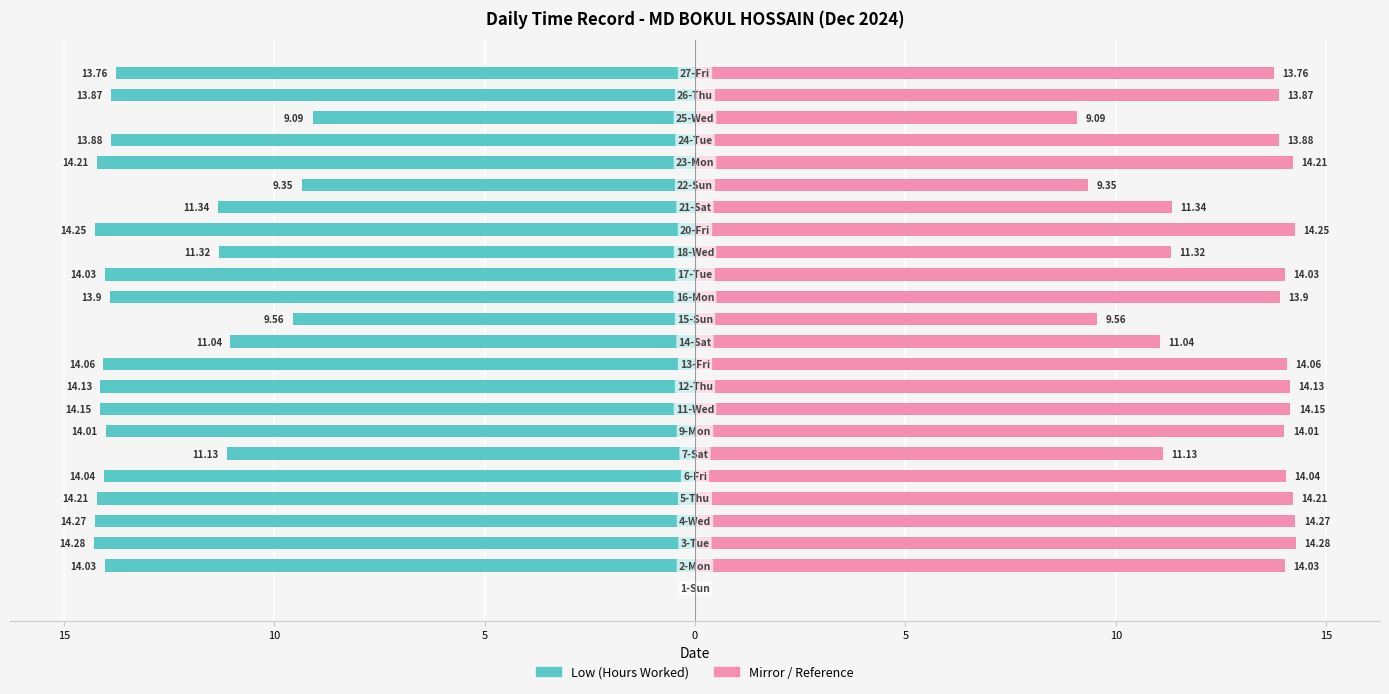

What is the difference between the maximum and second lowest values in the Break Total (mirror) series?

5.2